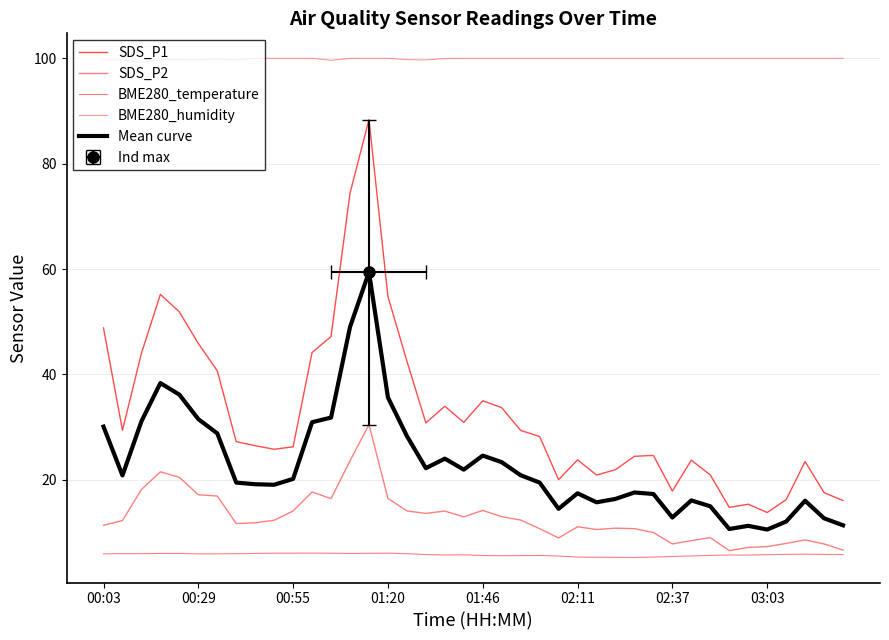

How many lines are shown in the chart?

5